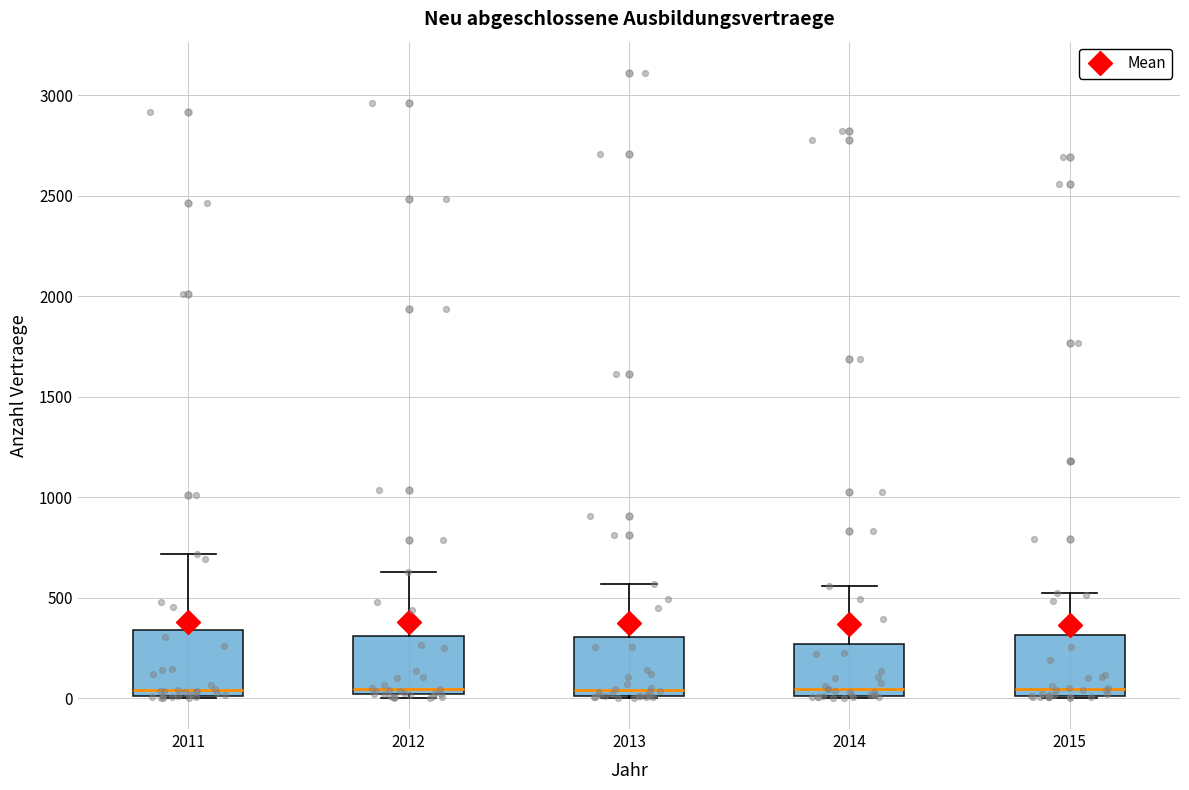

Reading left to right, read every box against the y-axis: the position of its median line, the range the box covers, and the ends of its whiskers. The values are not printed on the chart, so give them approximately, as read against the axis.

2011: median 50, box 0 to 350, whiskers 0 to 700
2012: median 50, box 0 to 300, whiskers 0 (just below the box's lower edge) to 650
2013: median 50, box 0 to 300, whiskers 0 to 550
2014: median 50, box 0 to 250, whiskers 0 to 550
2015: median 50, box 0 to 300, whiskers 0 to 500